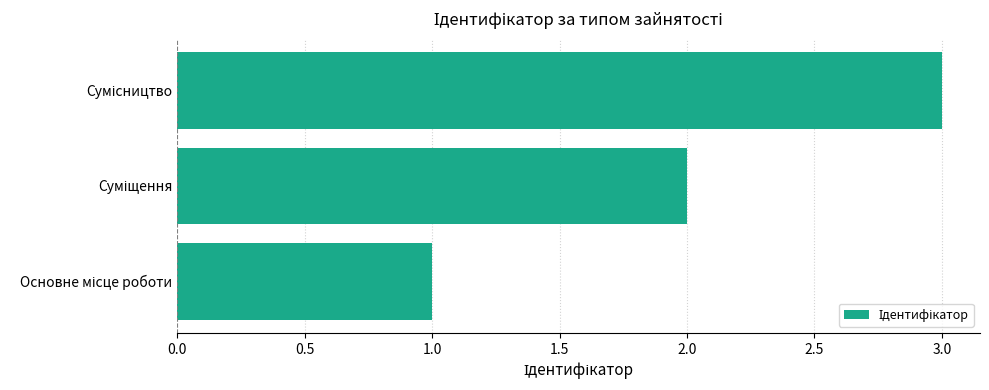

What is the sum of all values?

6